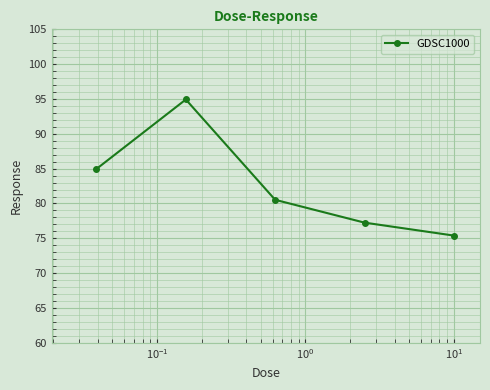

Does the chart display data point markers on the line(s)?

Yes